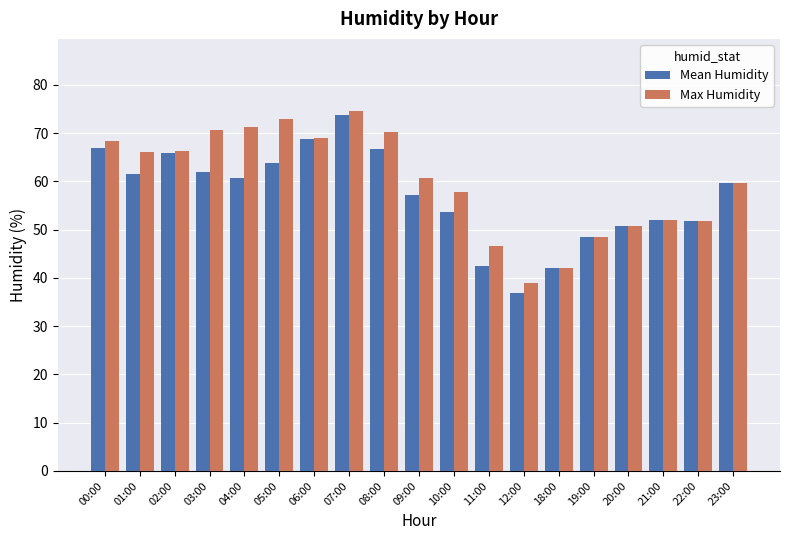

What is the approximate value of Max Humidity at 11:00?

46.7